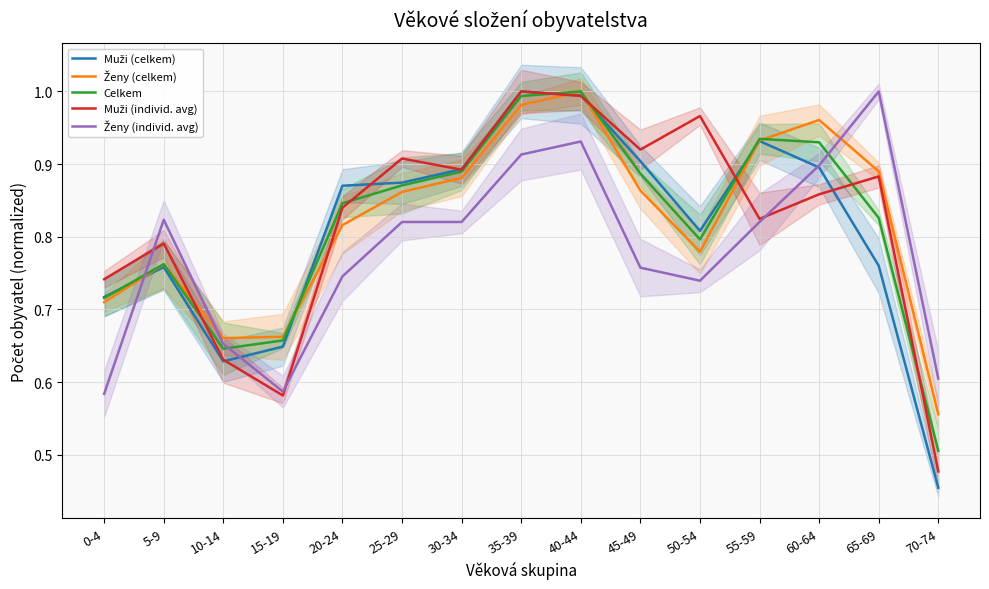

What is the label of the 5th point from the right?

50-54